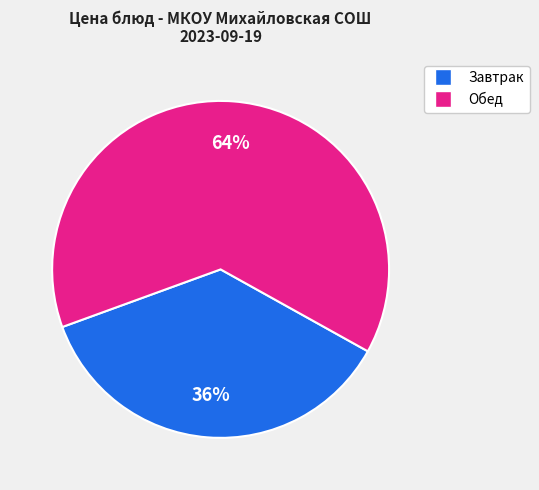

To the nearest percent, what is the average slice percentage?

50%